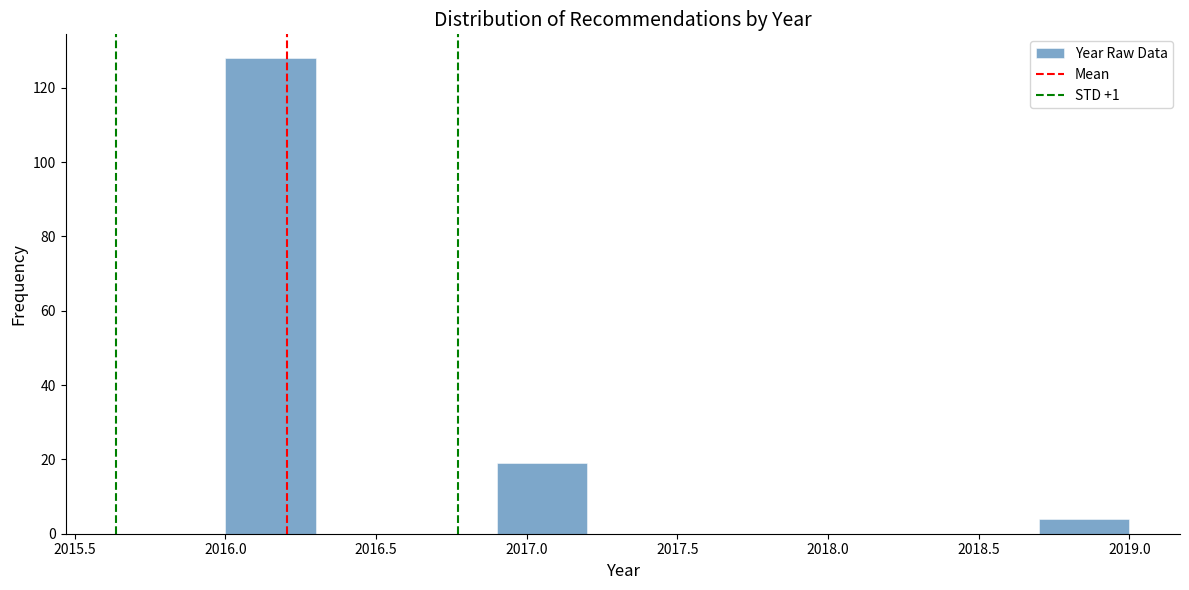

Reading left to right, transcribe this chart: for each bar, give the range it covers on the x-axis and its height. The values are not printed on the chart, so give them approximately, as read against the axis.

2016.0 to 2016.3: 128
2016.3 to 2016.6: 0
2016.6 to 2016.9: 0
2016.9 to 2017.2: 20
2017.2 to 2017.5: 0
2017.5 to 2017.8: 0
2017.8 to 2018.1: 0
2018.1 to 2018.4: 0
2018.4 to 2018.7: 0
2018.7 to 2019.0: 4